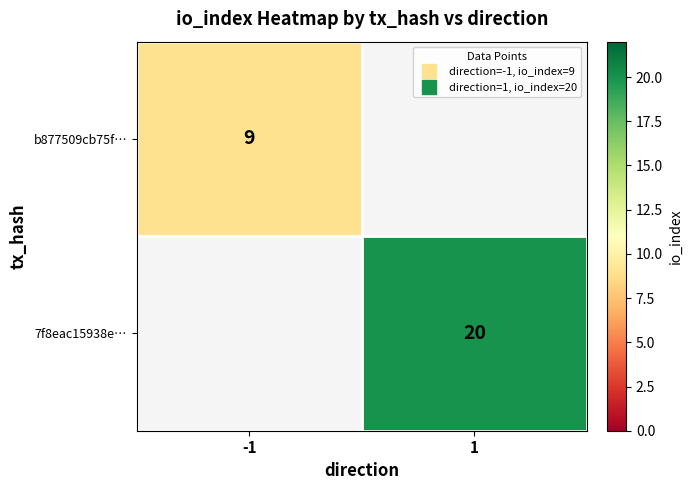

What is the minimum value for b877509cb75f…?

9.0